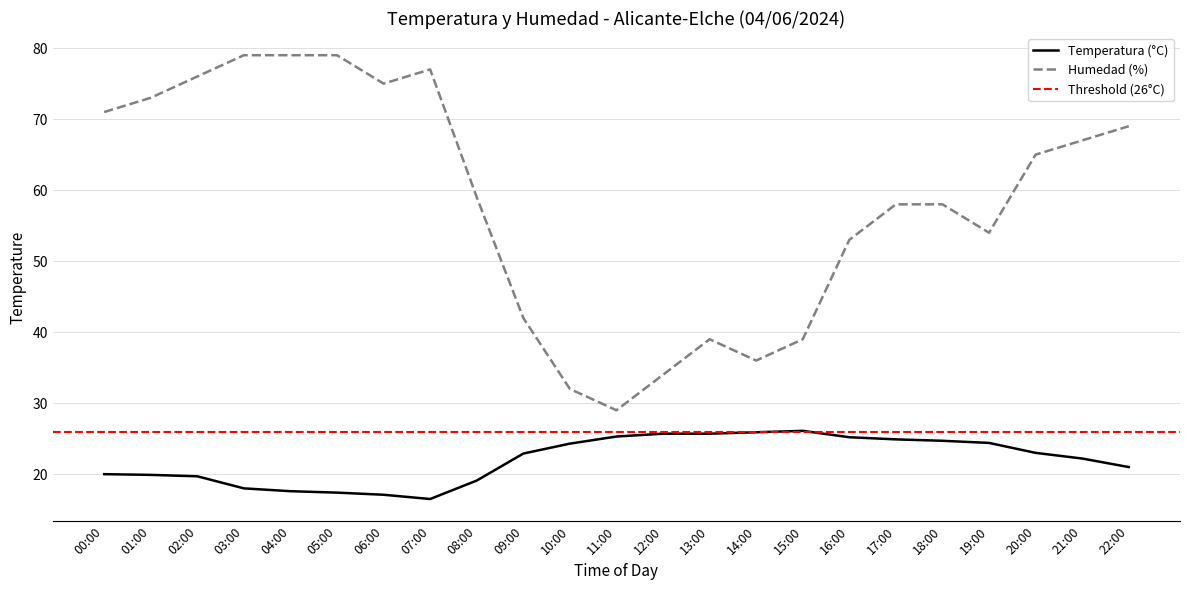

At which label is Temperatura (°C) closest to 21?

22:00